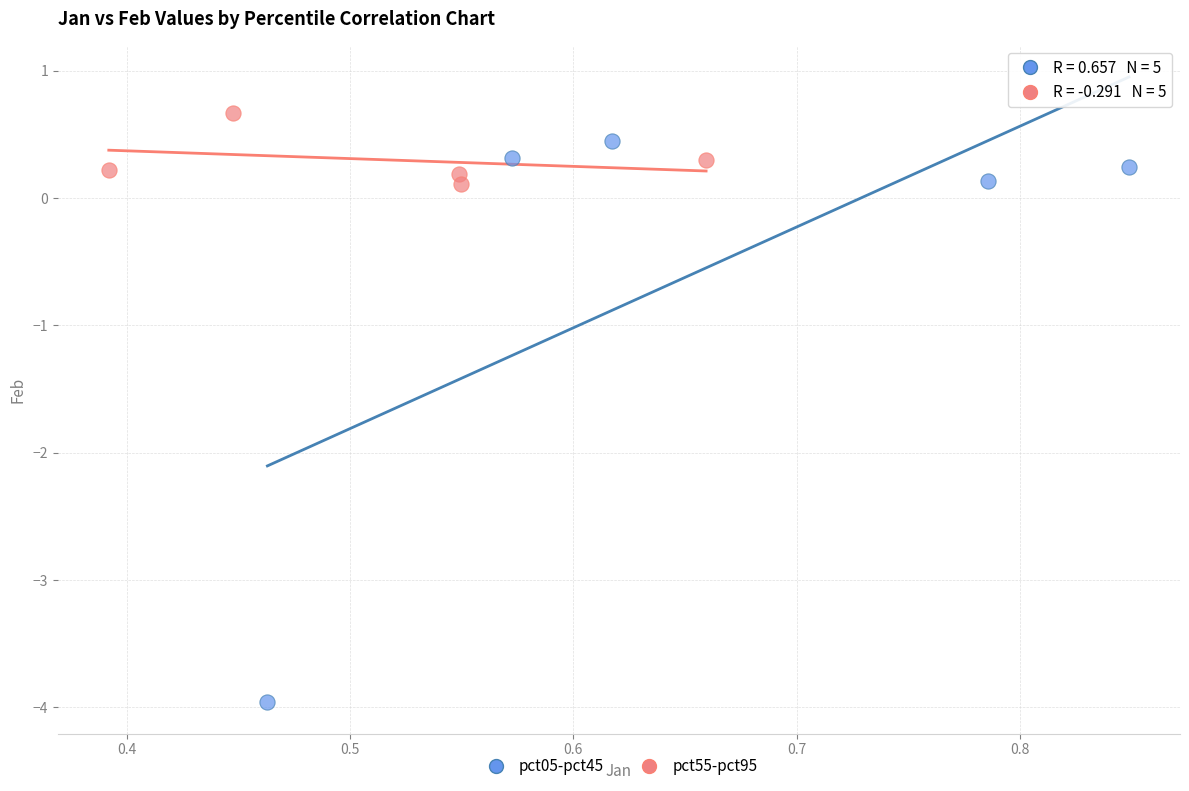

Which series reaches the minimum Y coordinate?

pct05-pct45